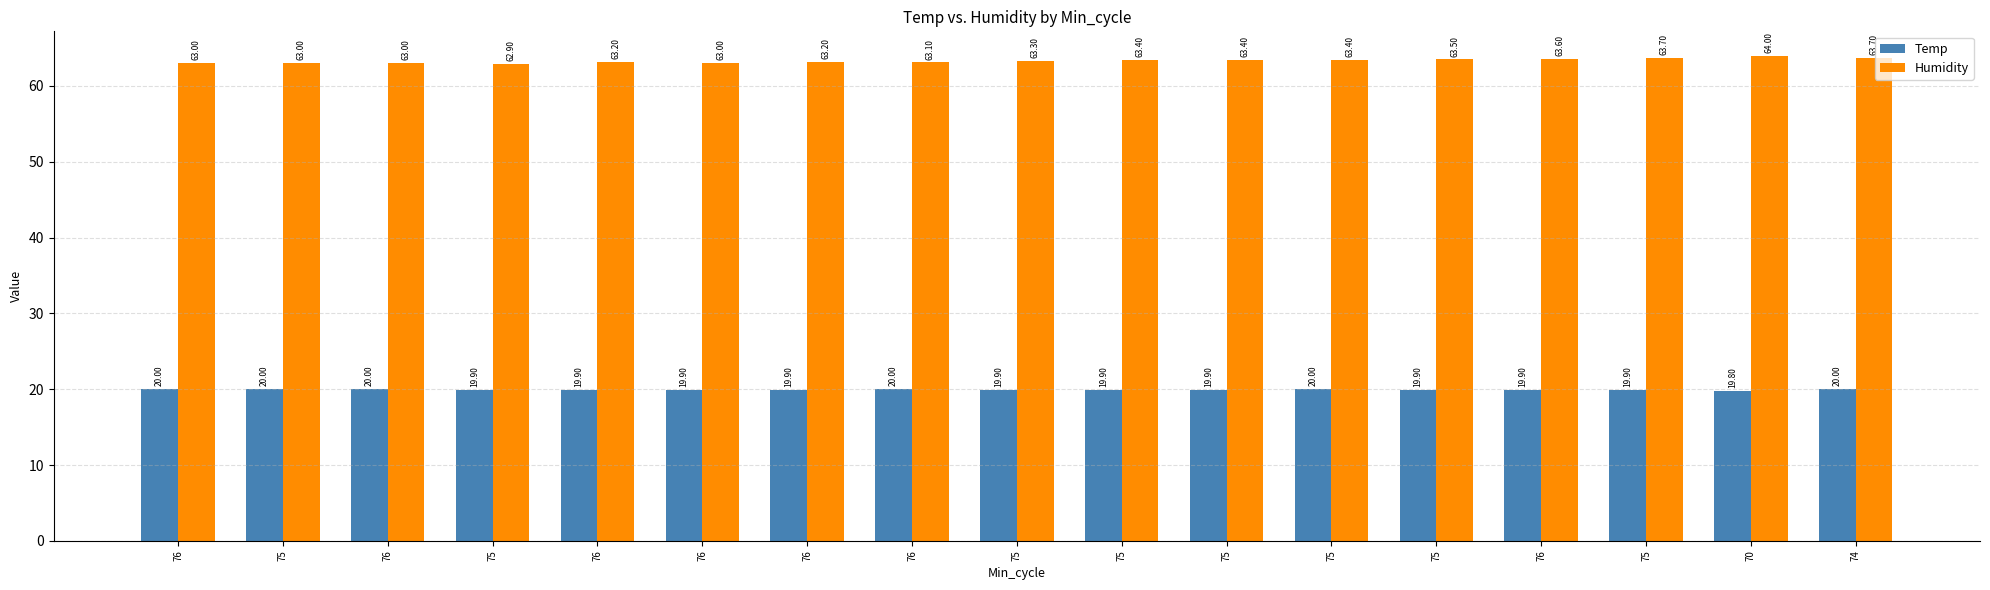

How many data points does each series have?

17